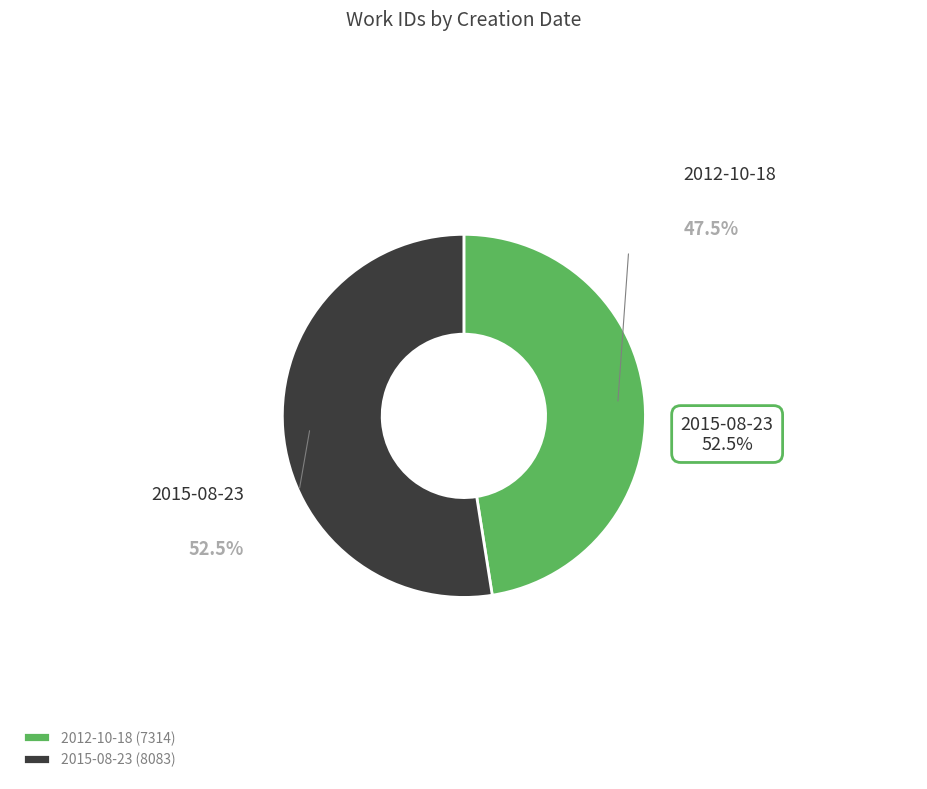

Which slice is the smallest?

2012-10-18